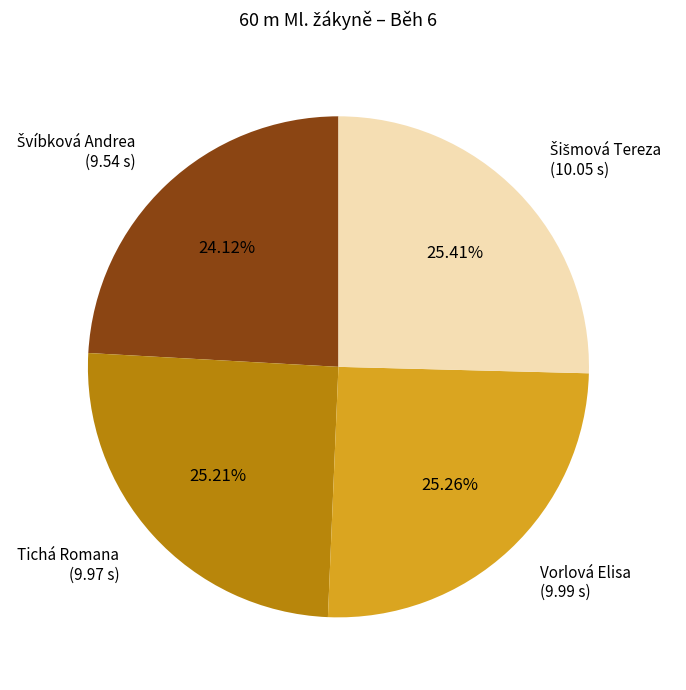

Does any single category account for the majority?

No